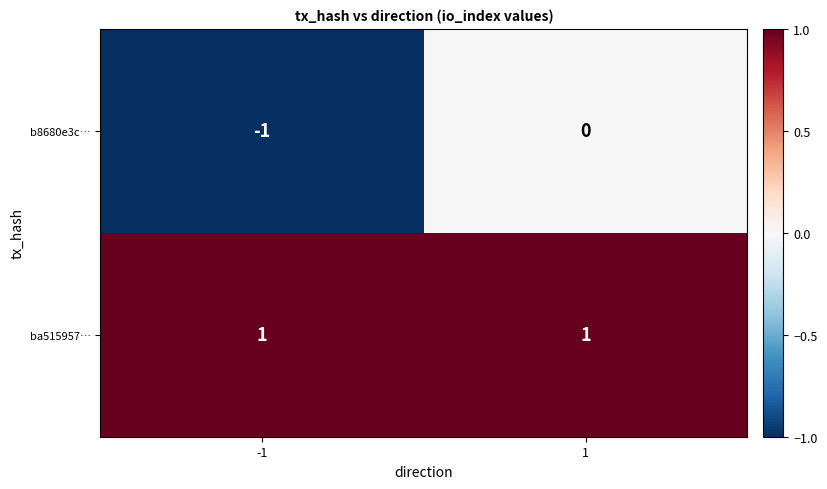

What is the spread (max minus min) of values at -1?

2